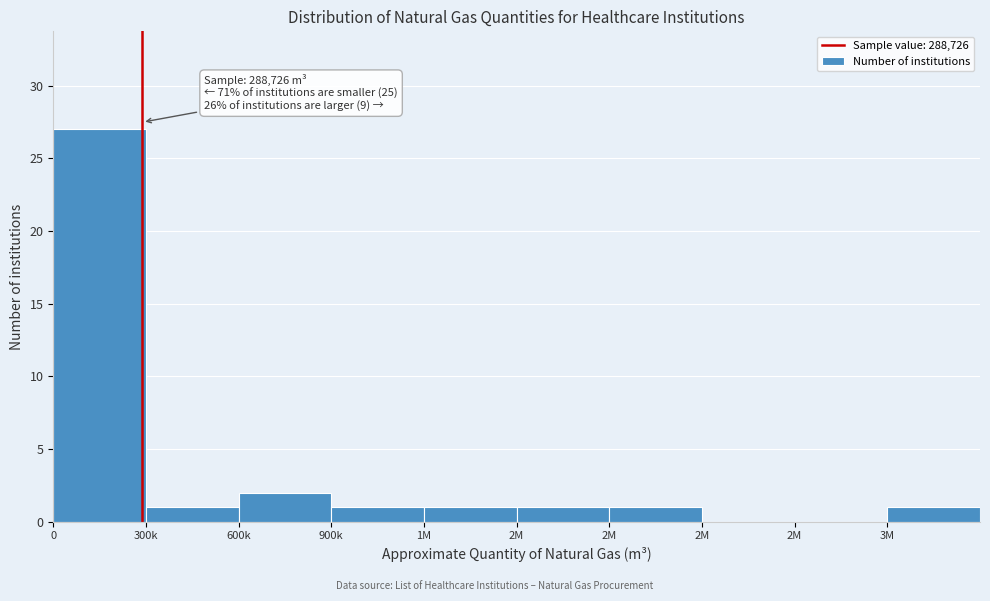

Count the number of categories in the chart.

10